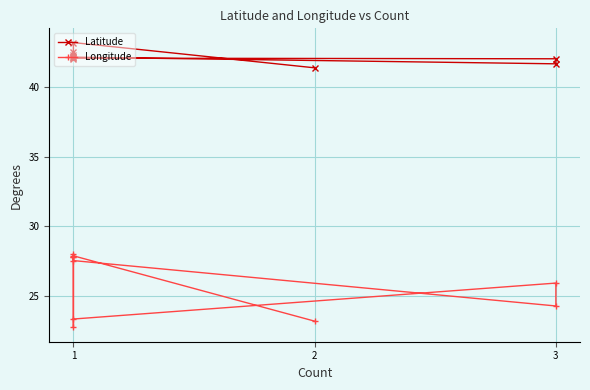

True or false: Latitude has a value of 71.6 at 3.

False